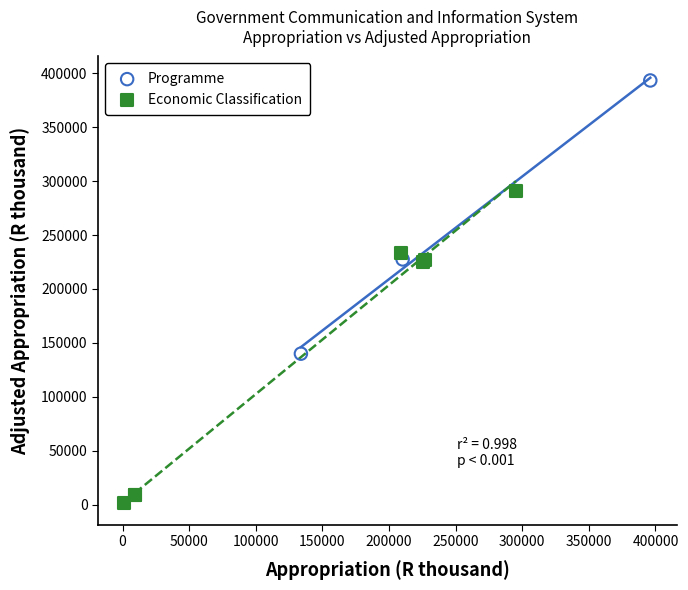

Which series contains the highest Y value?

Programme